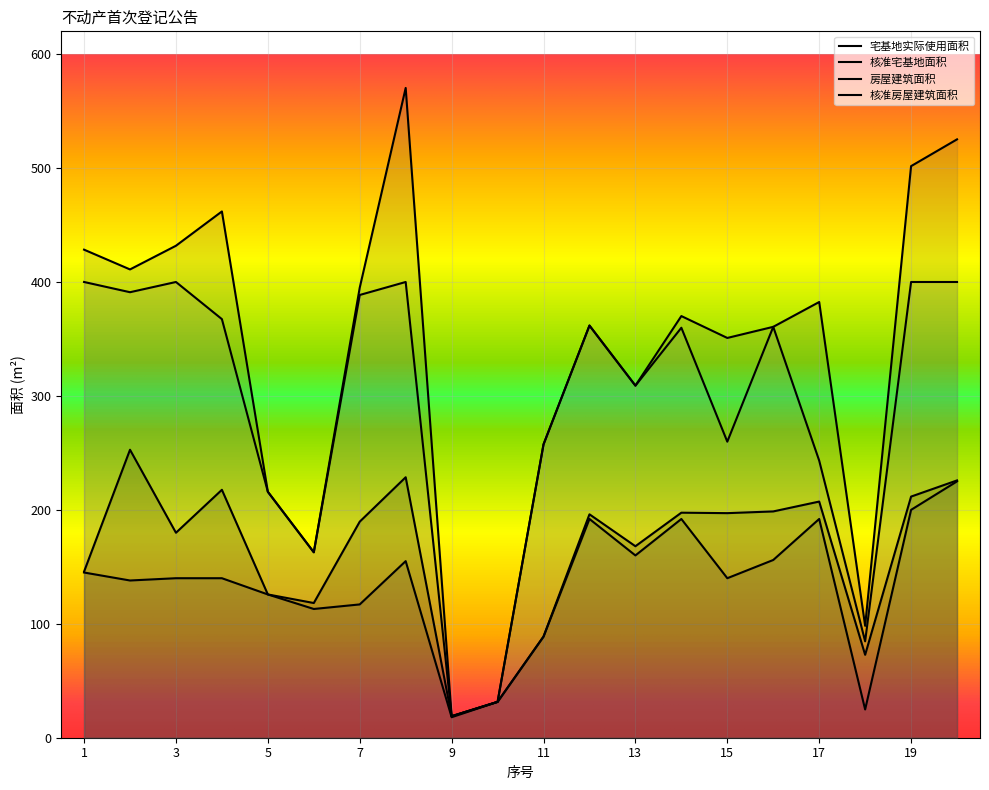

At which label does 核准房屋建筑面积 reach its peak?

1